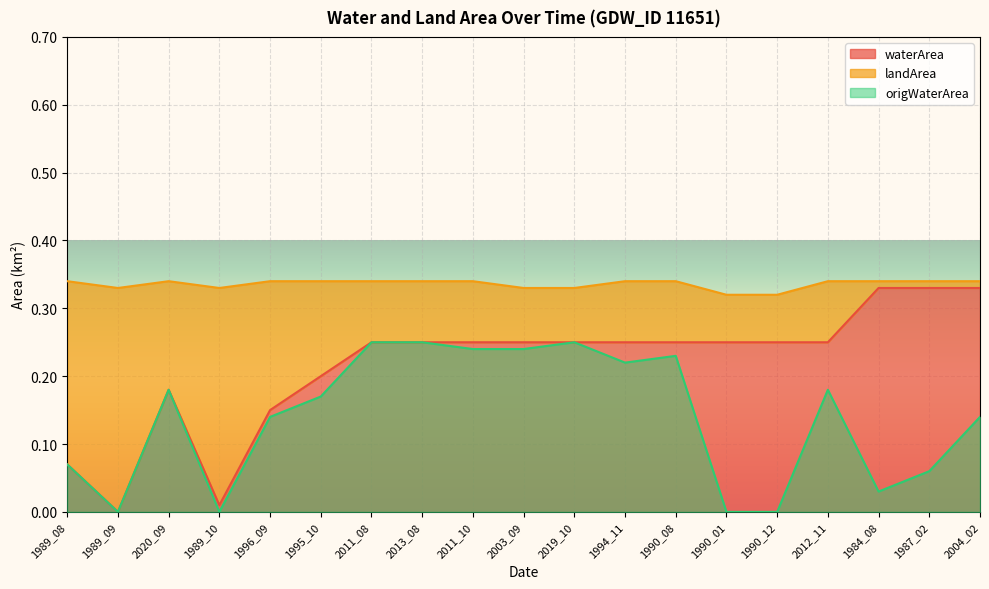

What is the average value of the waterArea series?

0.2